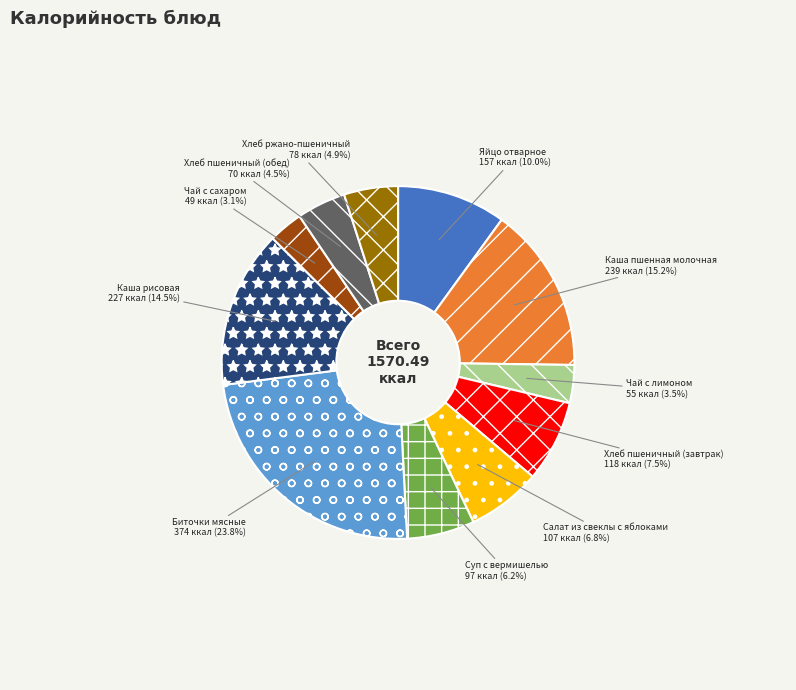

To the nearest percent, what is the average slice percentage?

9%